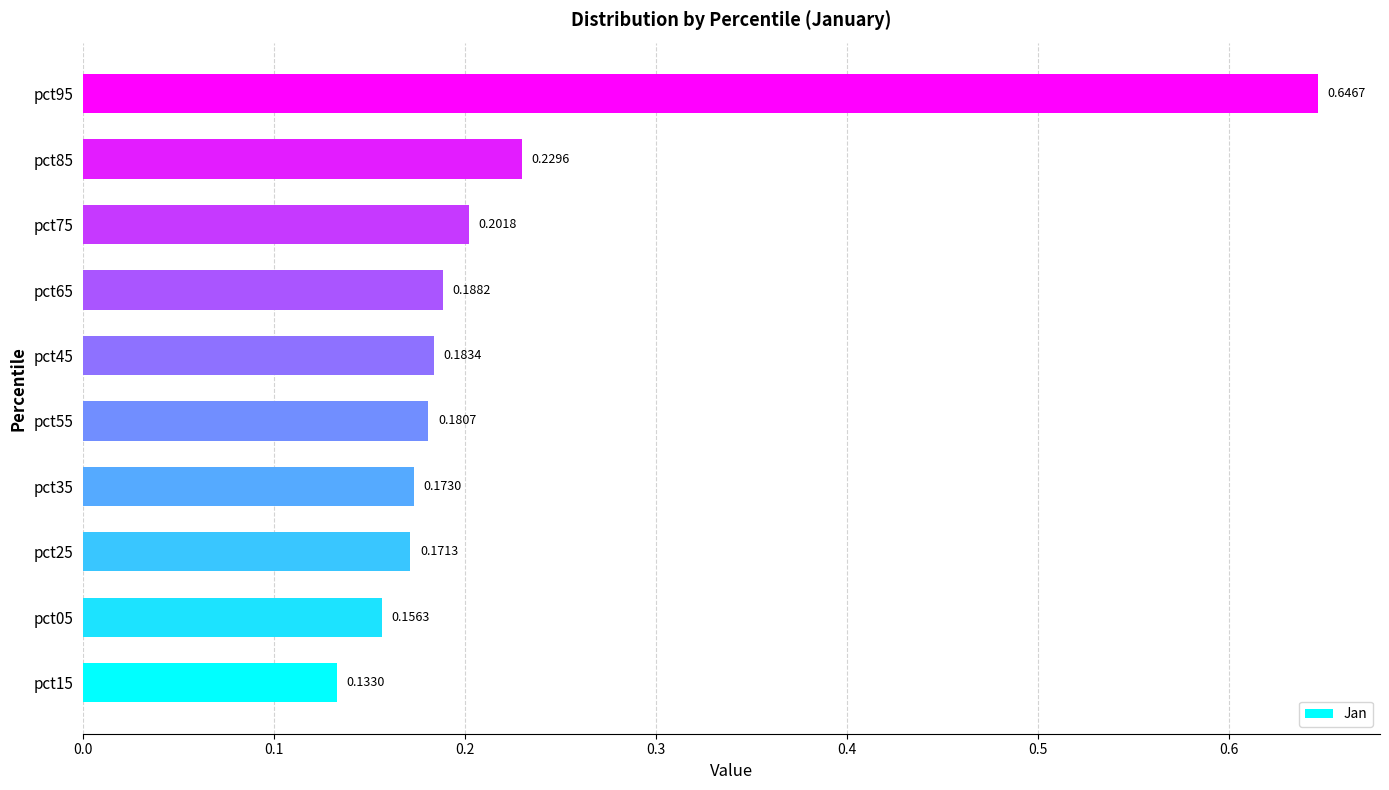

Does the chart contain stacked bars?

No